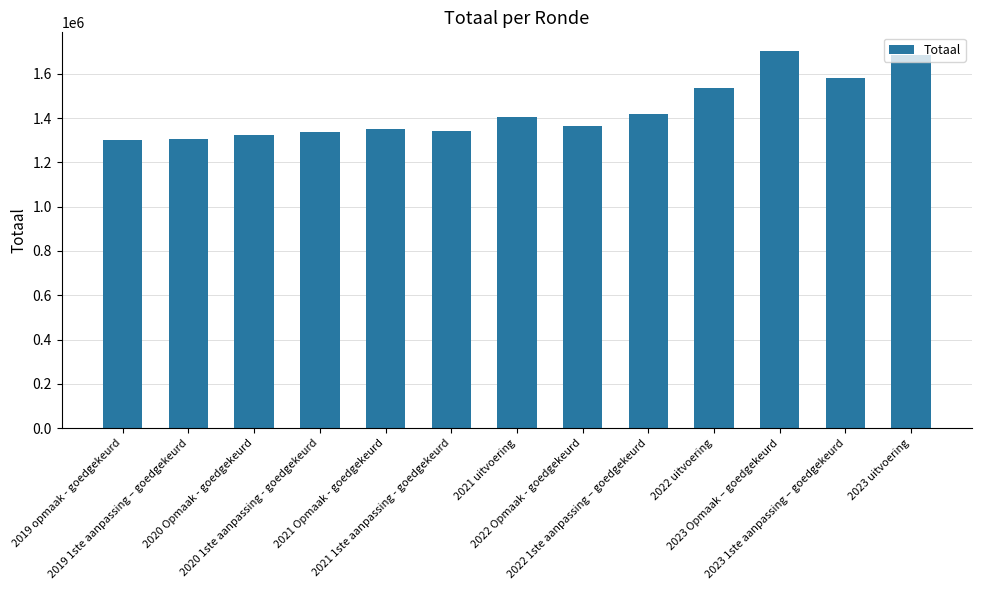

What is the value of the 2nd bar from the left?

1304226